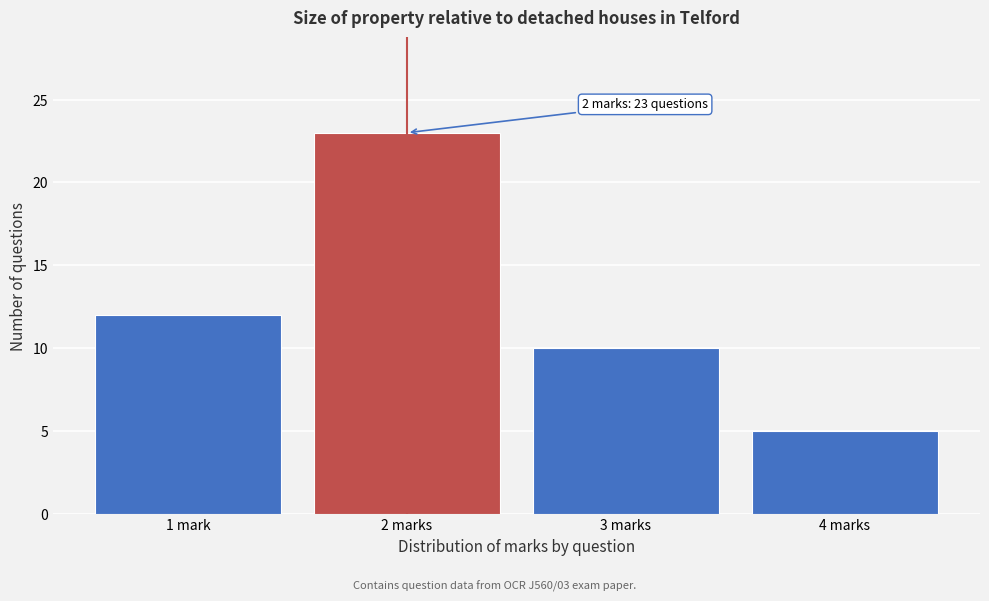

Reading right to left, what are all the values shown in this chart?

5	10	23	12